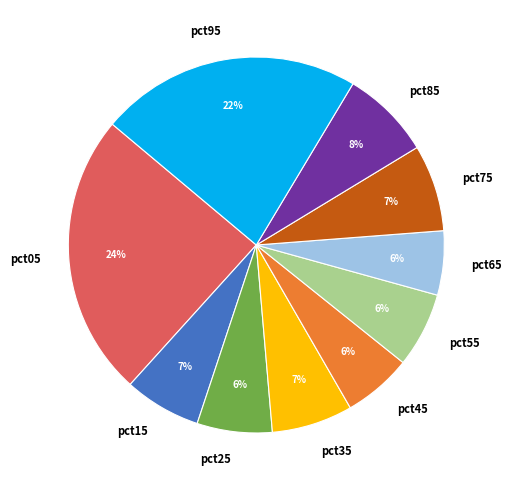

How many segments does this pie chart have?

10